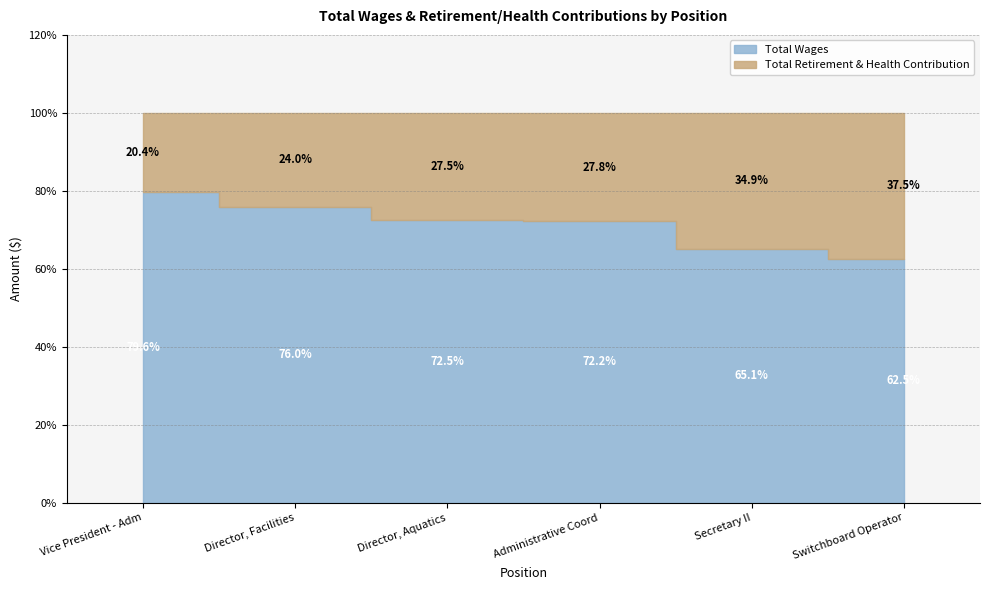

True or false: Total Wages and Total Retirement & Health Contribution cross at least once.

False